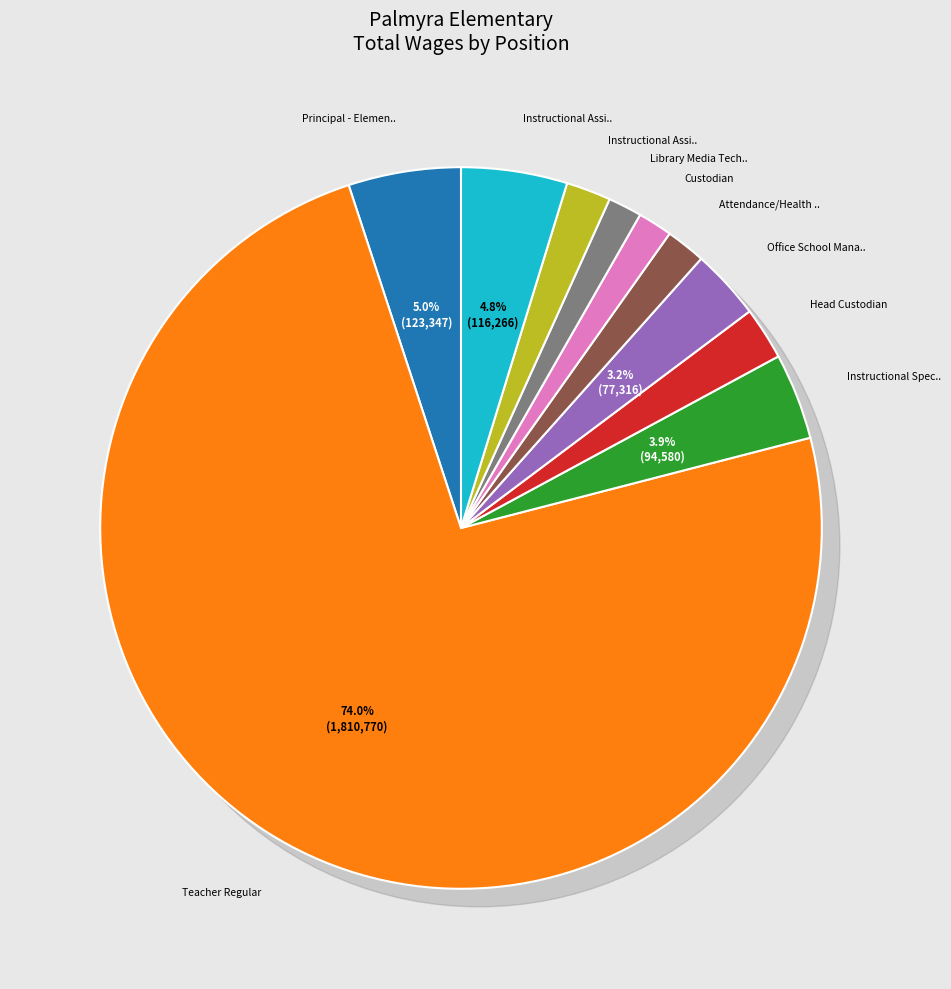

Combined, do Library Media Tech II and Custodian account for over 50%?

No